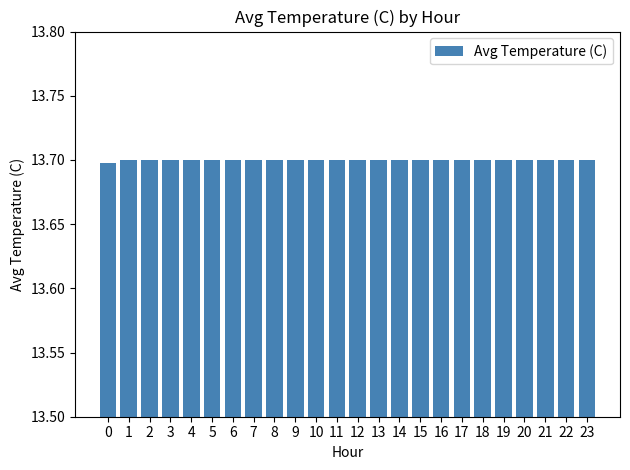

What is the smallest value displayed?

13.7